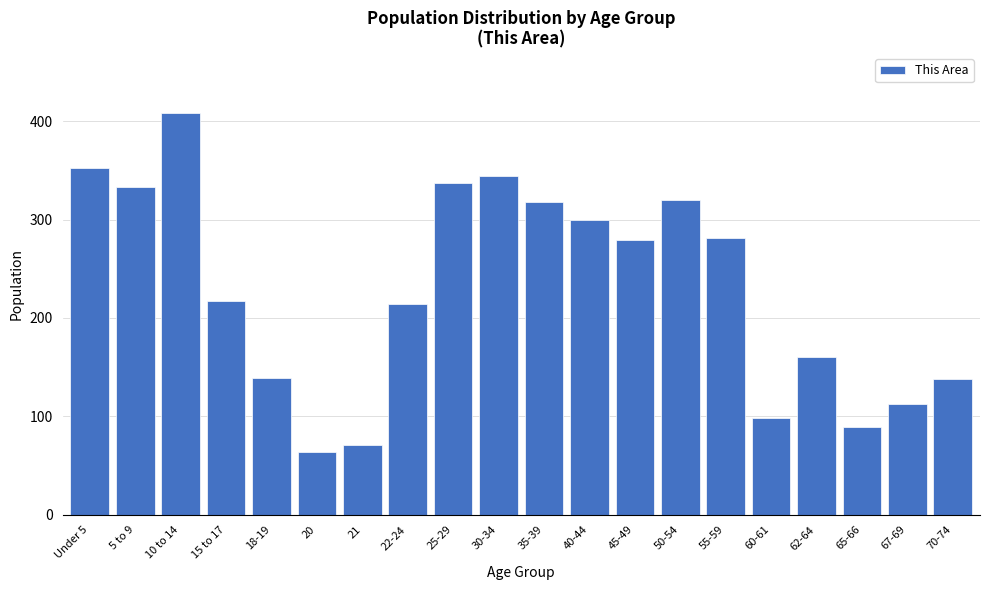

What is the smallest value displayed?

64